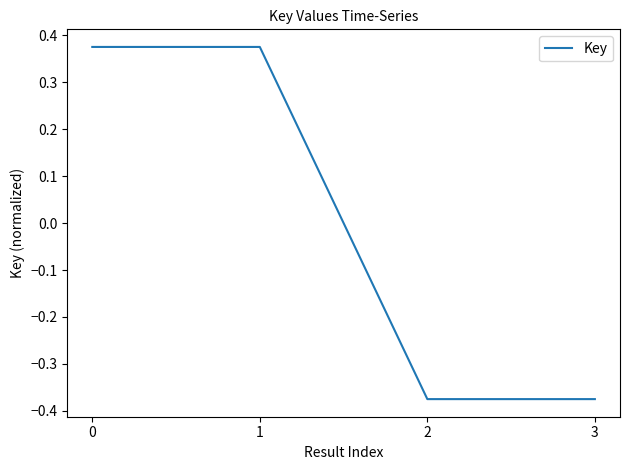

The chart shows a value of 0.1 at 0. True or false?

False